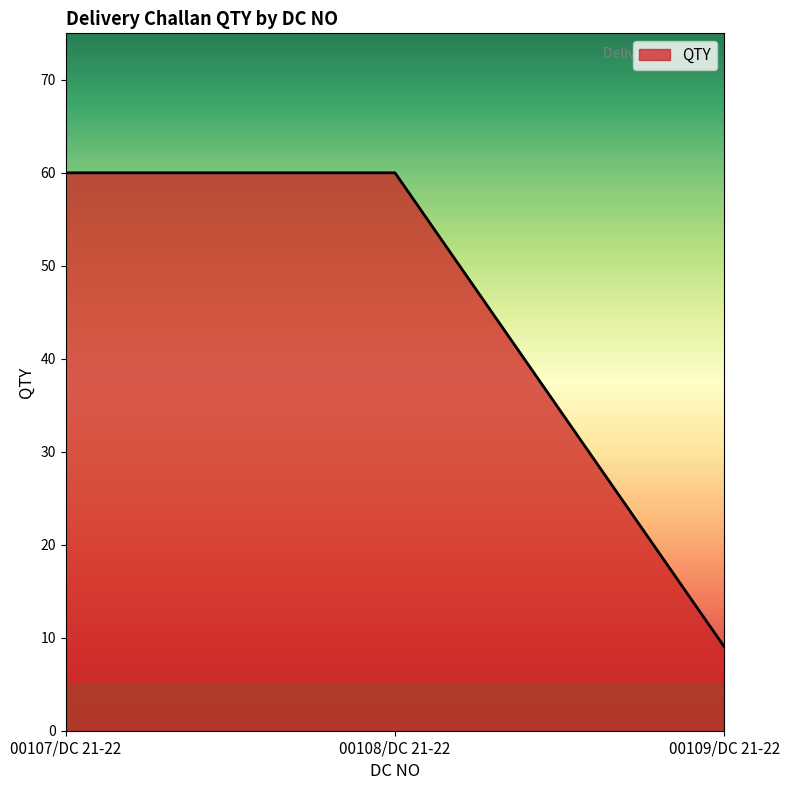

What is the greatest value displayed?

60